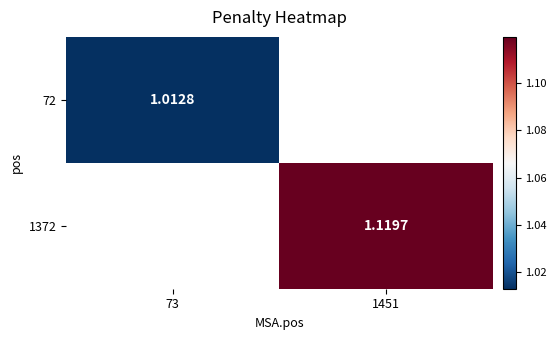

The 1372 series shows 1.1 at 1451. True or false?

True